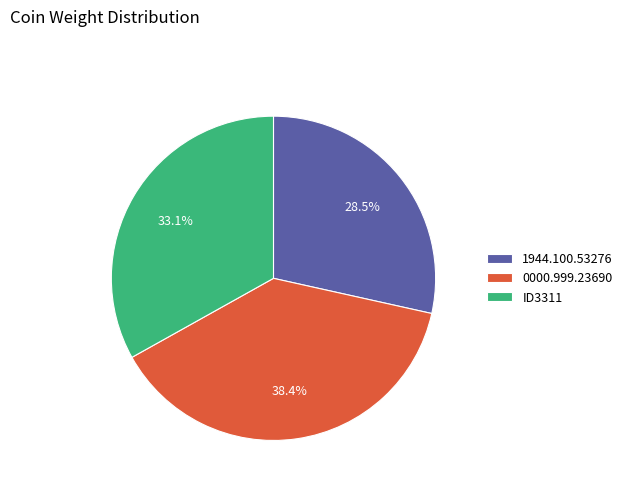

To the nearest percent, what portion does 0000.999.23690 represent?

38%